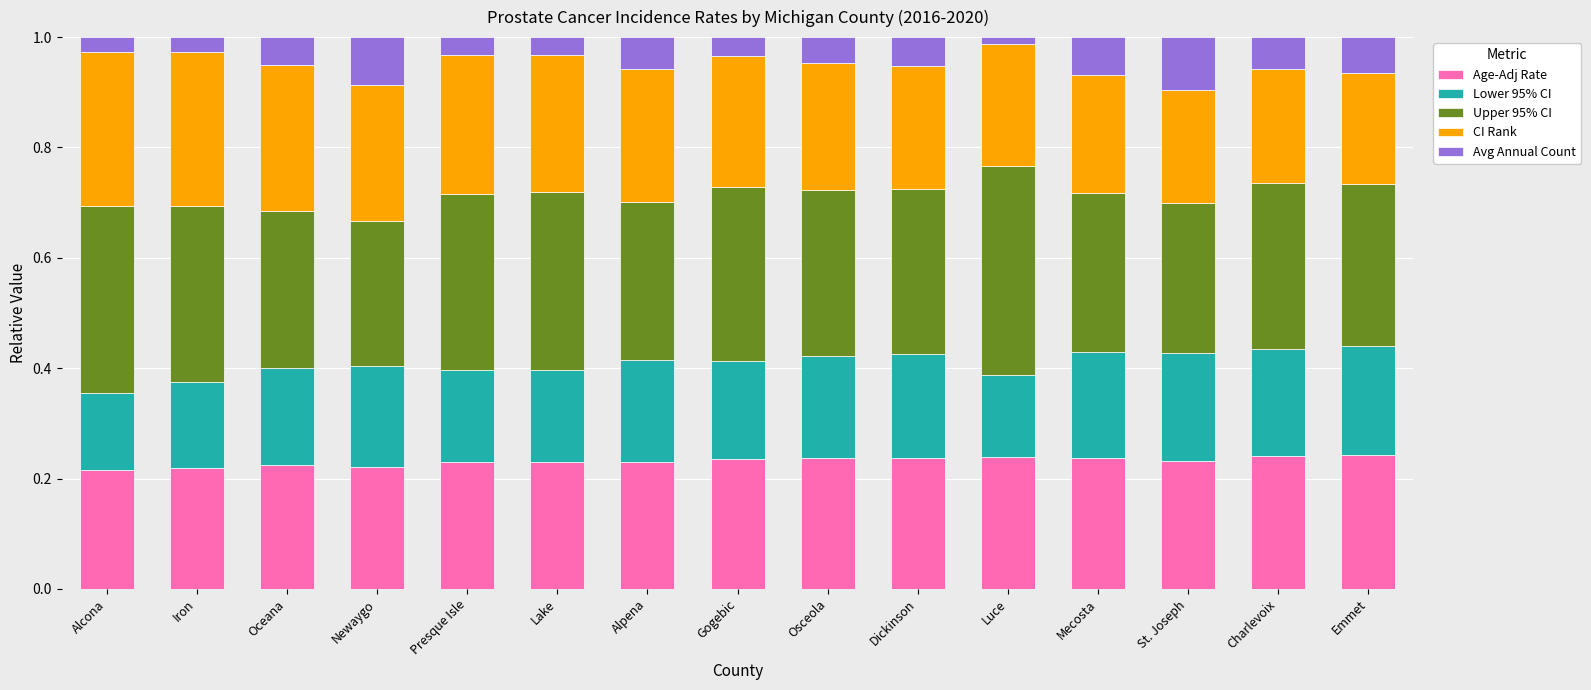

What are all the series names shown in the legend?

Age-Adj Rate, Lower 95% CI, Upper 95% CI, CI Rank, Avg Annual Count